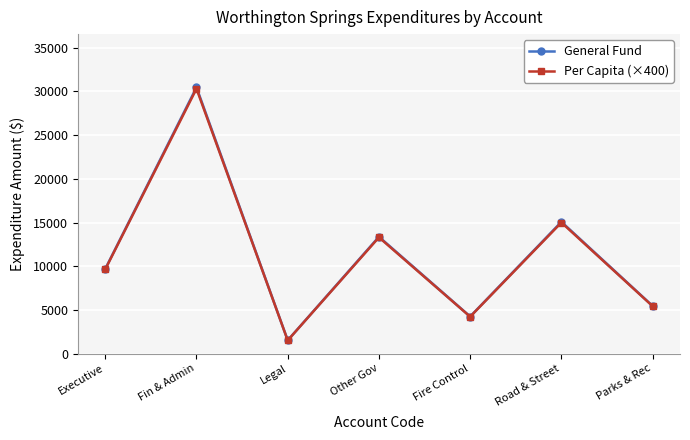

In General Fund, how many points are higher than both neighbors (excluding endpoints)?

3